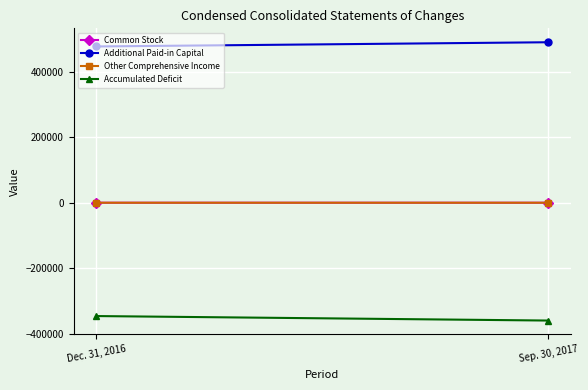

At which label is Common Stock closest to 44?

Dec. 31, 2016